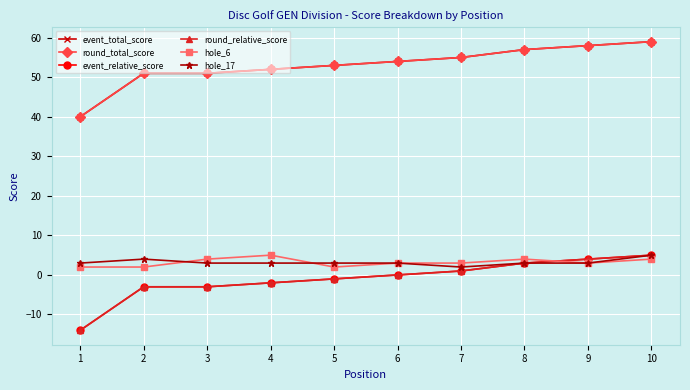

Is it true that round_total_score equals 25 at 1?

False